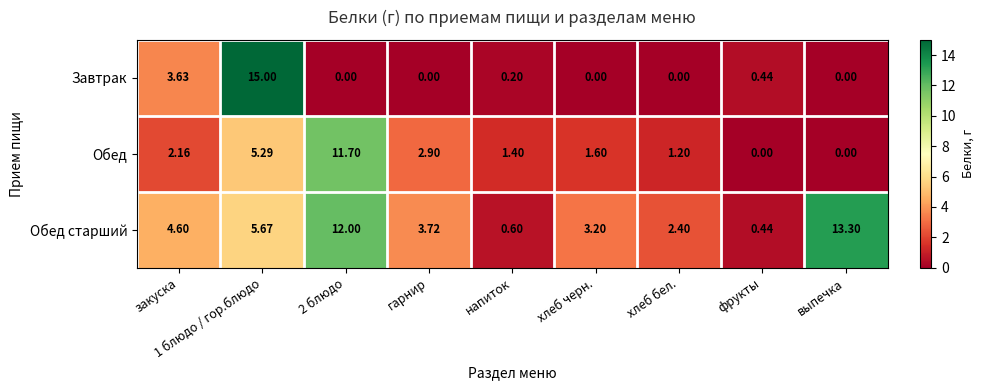

At which category is the sum across all series the highest?

1 блюдо / гор.блюдо